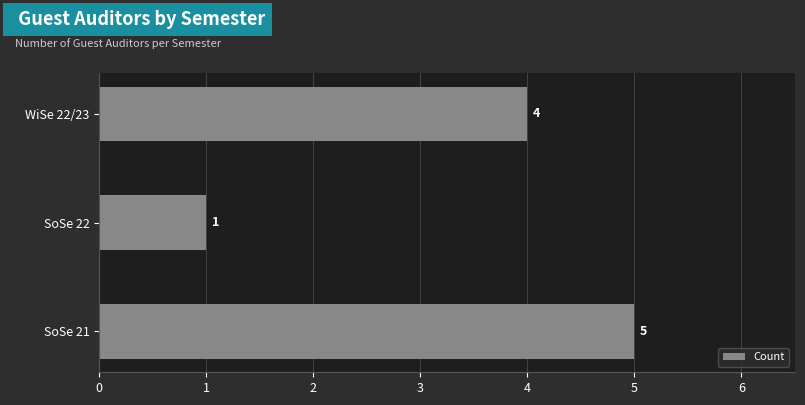

The value at WiSe 22/23 is 1. True or false?

False